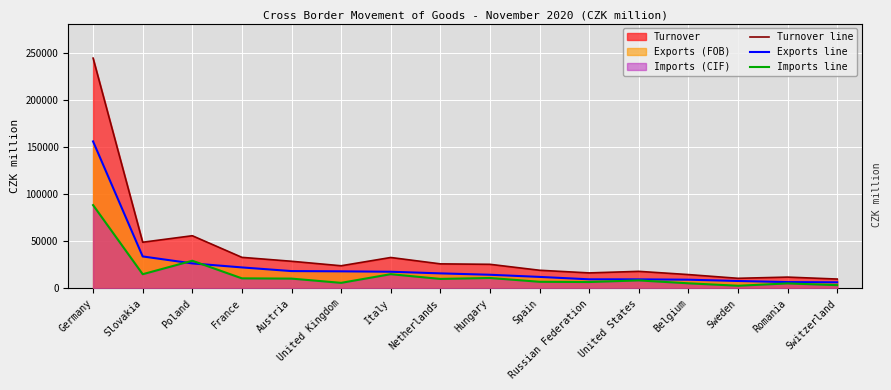

What is the label of the 2nd point from the left?

Slovakia